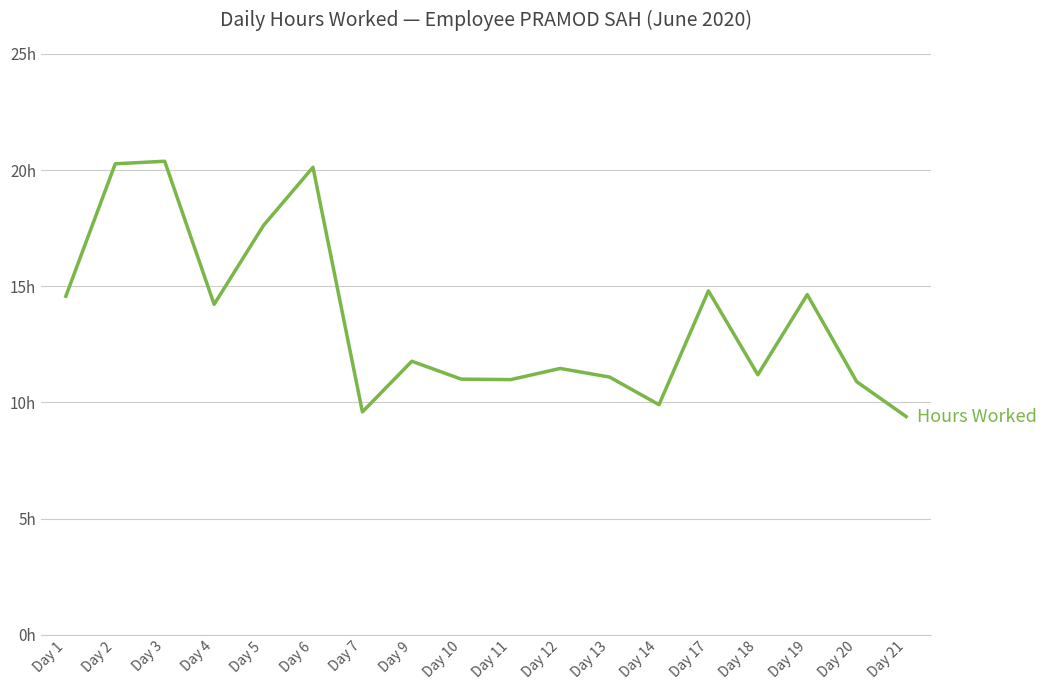

Which category has the lowest value across all series?

Day 21